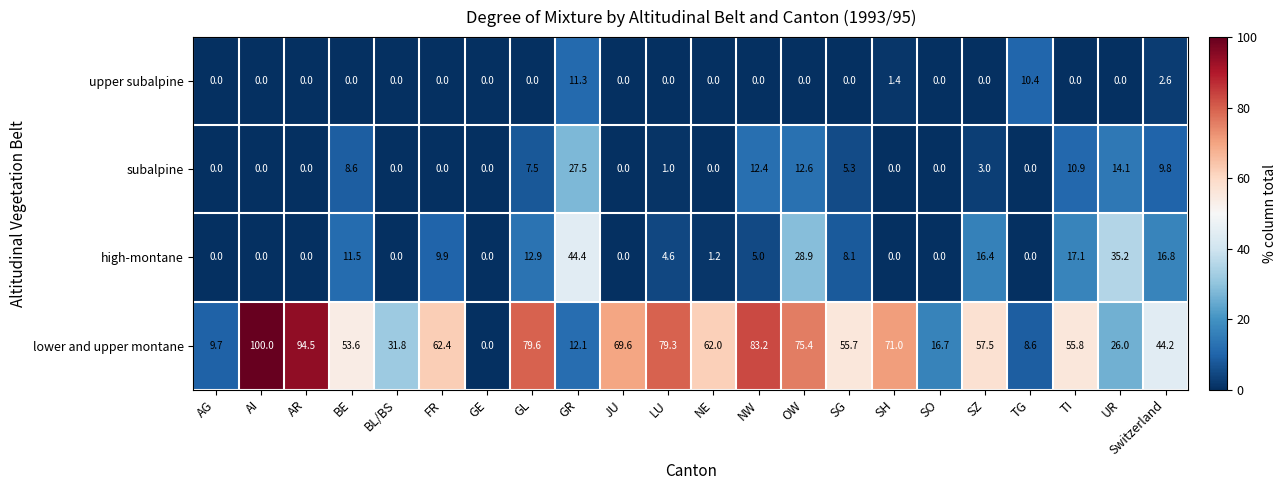

What is the average value of the subalpine series?

5.1